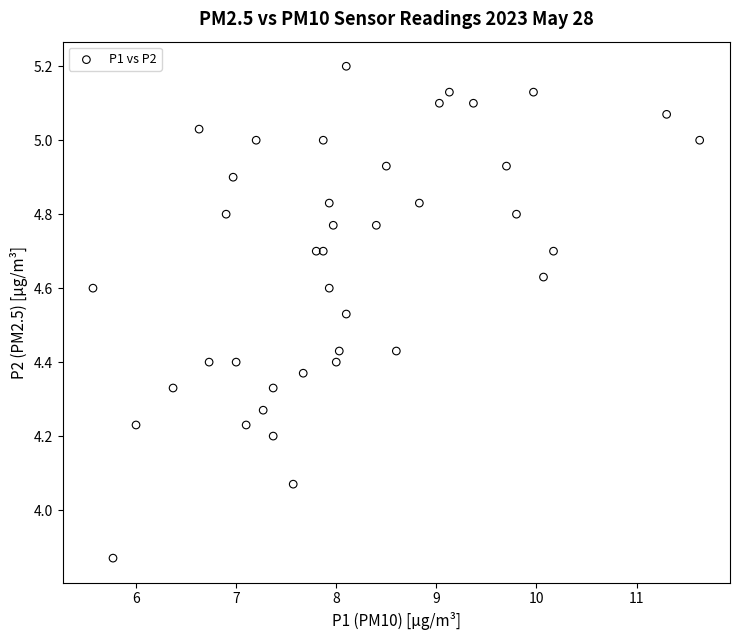

What is the range of X values (max minus min)?

6.1